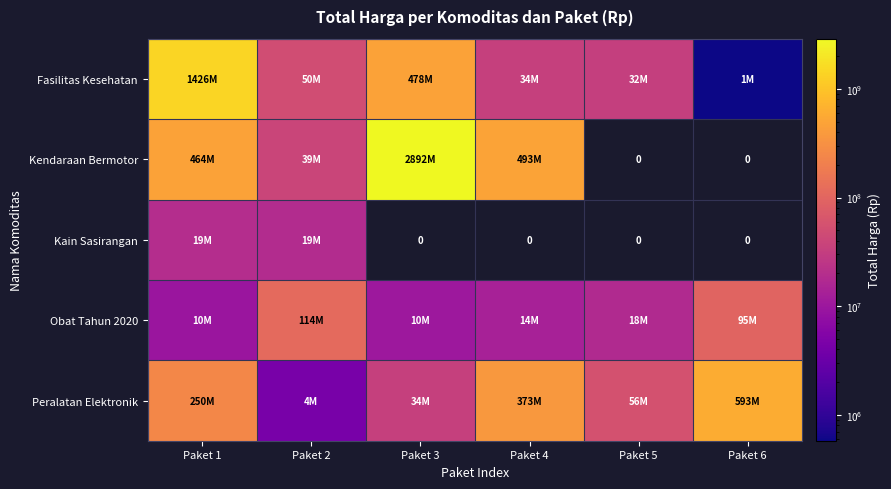

How many data points in Kendaraan Bermotor are above 464002100?

2